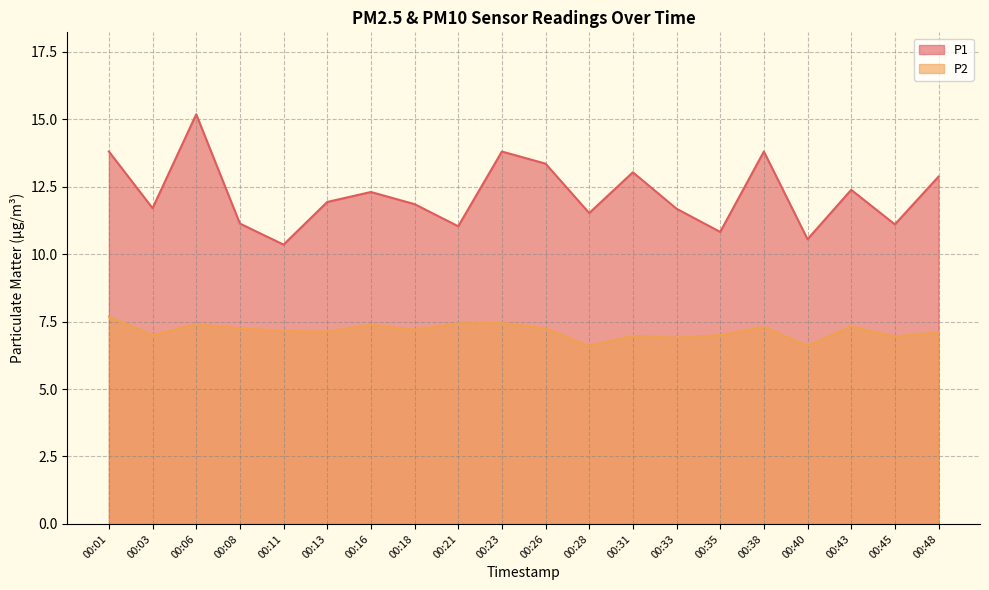

Reading left to right, transcribe all the data shown in this chart.

P1: 13.8	11.7	15.2	11.1	10.3	11.9	12.3	11.8	11.0	13.8	13.3	11.5	13.0	11.7	10.8	13.8	10.6	12.4	11.1	12.9
P2: 7.7	7.0	7.4	7.2	7.2	7.1	7.4	7.2	7.4	7.5	7.2	6.6	7.0	6.9	7.0	7.3	6.6	7.3	7.0	7.1